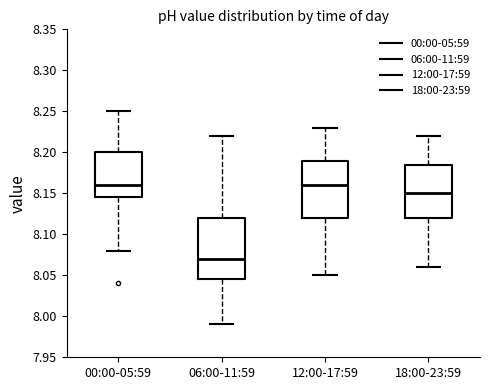

Reading left to right, transcribe this box plot: for each box, give where its median line is, the range the box spans, and where its two whiskers end, as read against the y-axis. The values are not printed on the chart, so give them approximately, as read against the axis.

00:00-05:59: median 8.160, box 8.145 to 8.200, whiskers 8.080 to 8.250
06:00-11:59: median 8.070, box 8.045 to 8.120, whiskers 7.990 to 8.220
12:00-17:59: median 8.160, box 8.120 to 8.190, whiskers 8.050 to 8.230
18:00-23:59: median 8.150, box 8.120 to 8.185, whiskers 8.060 to 8.220